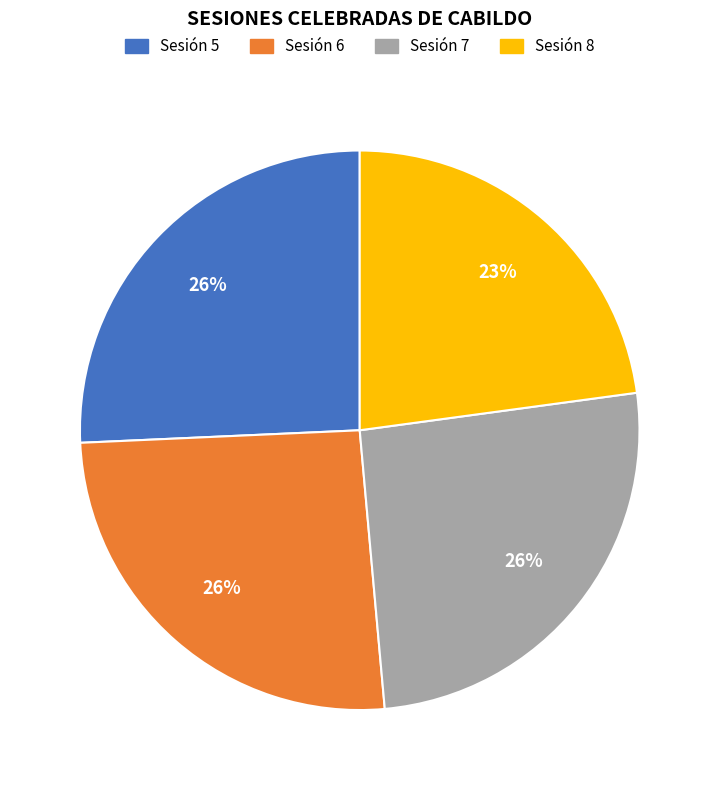

Is there any slice that represents more than half of the pie?

No